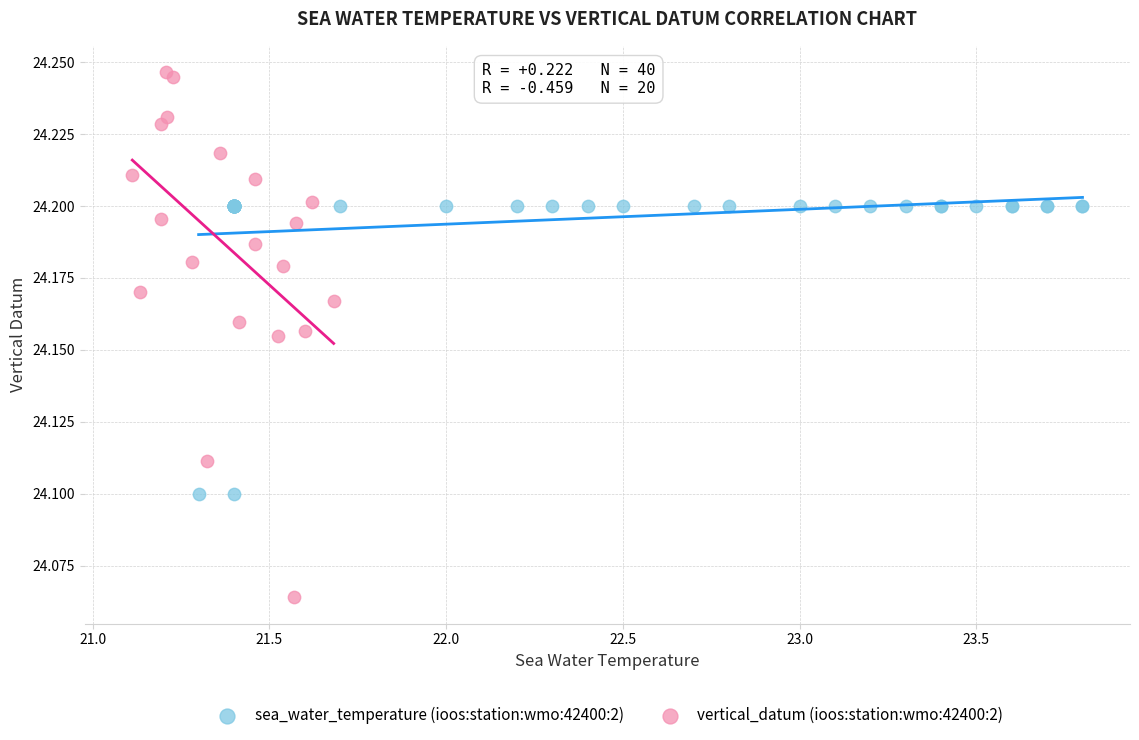

Which series reaches the minimum Y coordinate?

vertical_datum (ioos:station:wmo:42400:2)